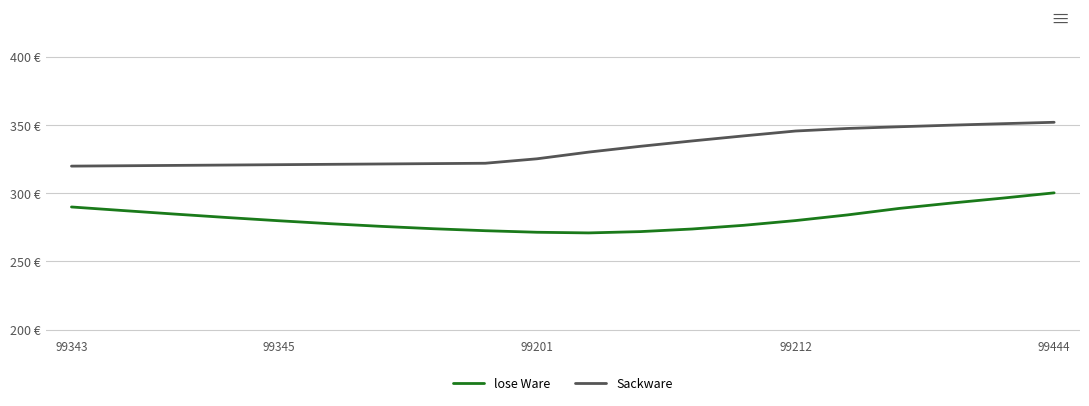

True or false: Sackware and lose Ware cross at least once.

False